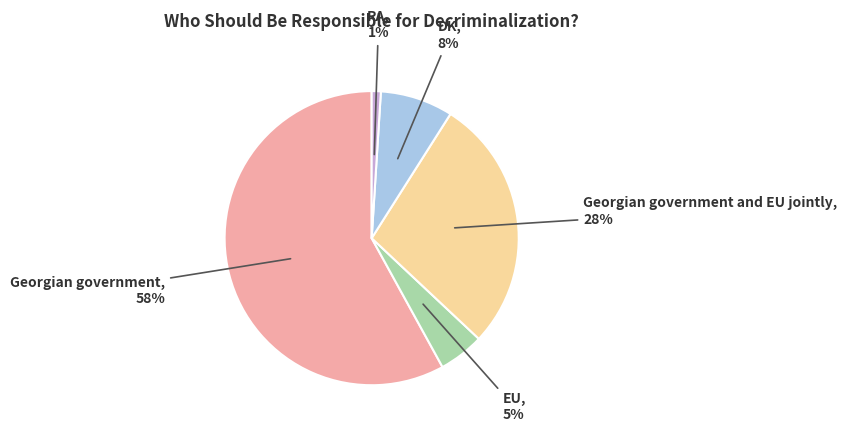

Combined, do RA and DK account for over 50%?

No